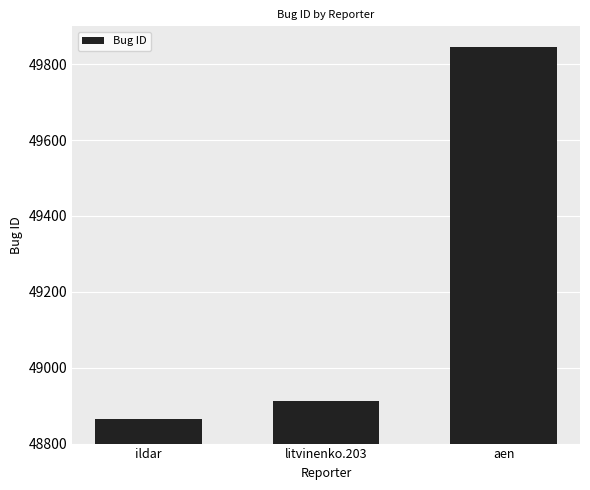

What is the value of the 2nd bar from the left?

48911